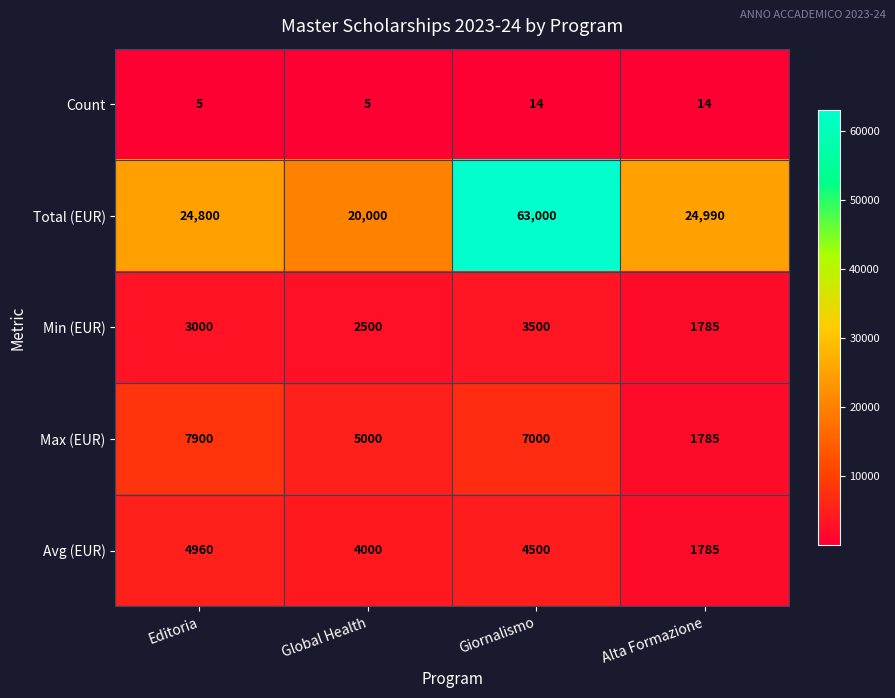

Reading left to right, extract all data points from this chart.

Count: 5	5	14	14
Total (EUR): 24800	20000	63000	24990
Min (EUR): 3000	2500	3500	1785
Max (EUR): 7900	5000	7000	1785
Avg (EUR): 4960	4000	4500	1785